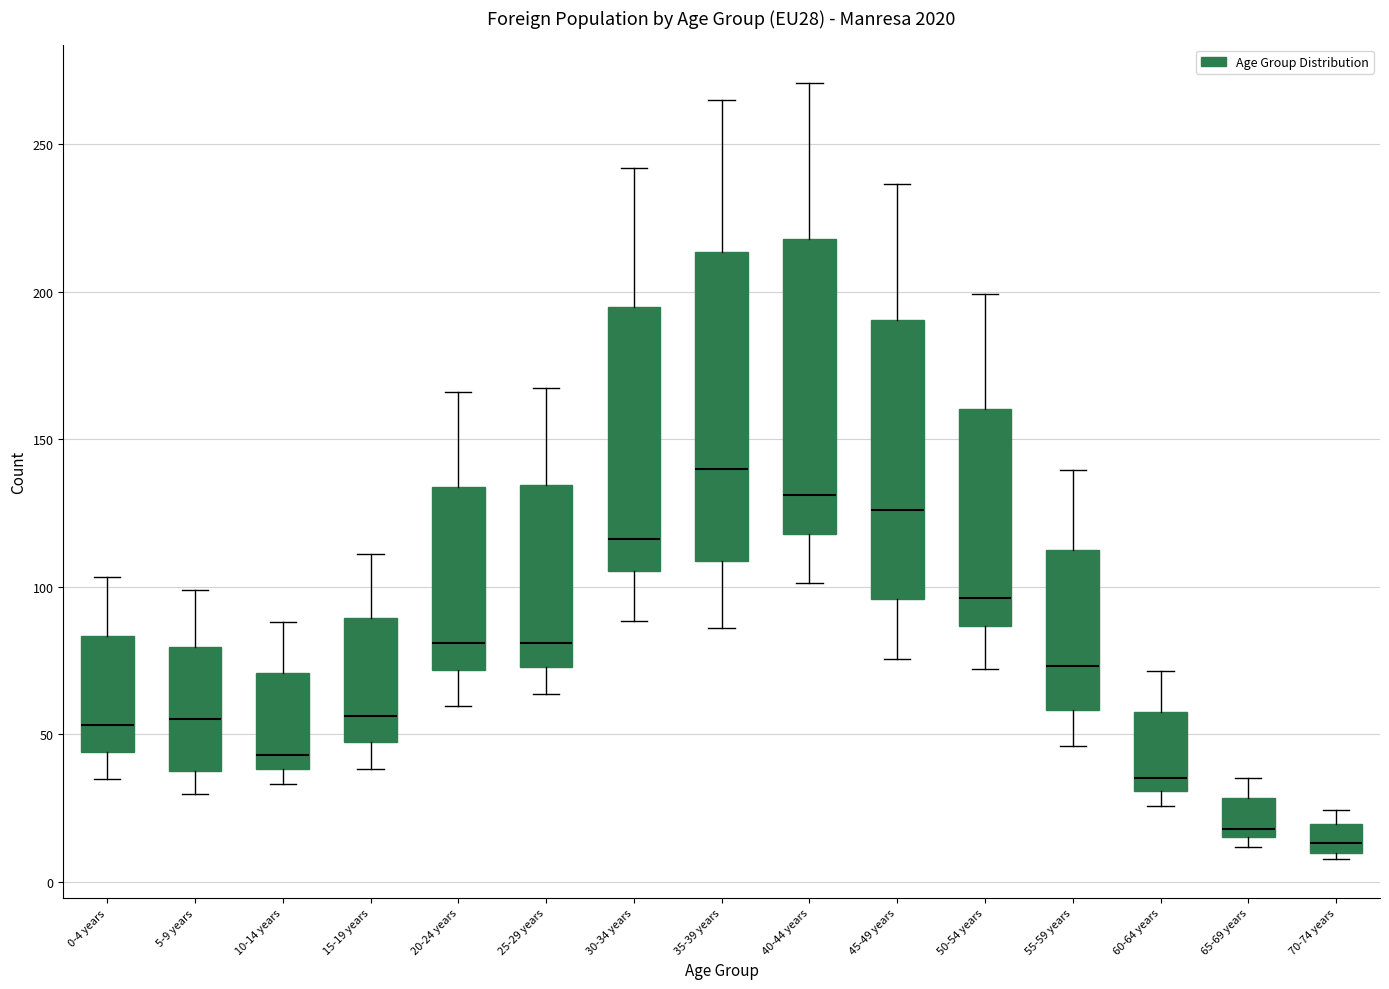

Reading left to right, read every box against the y-axis: the position of its median line, the range the box covers, and the ends of its whiskers. The values are not printed on the chart, so give them approximately, as read against the axis.

0-4 years: median 55, box 45 to 85, whiskers 35 to 105
5-9 years: median 55, box 40 to 80, whiskers 30 to 100
10-14 years: median 45, box 40 to 70, whiskers 35 to 90
15-19 years: median 55, box 45 to 90, whiskers 40 to 110
20-24 years: median 80, box 70 to 135, whiskers 60 to 165
25-29 years: median 80, box 75 to 135, whiskers 65 to 165
30-34 years: median 115, box 105 to 195, whiskers 90 to 240
35-39 years: median 140, box 110 to 215, whiskers 85 to 265
40-44 years: median 130, box 120 to 220, whiskers 100 to 270
45-49 years: median 125, box 95 to 190, whiskers 75 to 235
50-54 years: median 95, box 85 to 160, whiskers 70 to 200
55-59 years: median 75, box 60 to 110, whiskers 45 to 140
60-64 years: median 35, box 30 to 60, whiskers 25 to 70
65-69 years: median 20, box 15 to 30, whiskers 10 to 35
70-74 years: median 15, box 10 to 20, whiskers 10 (just below the box's lower edge) to 25